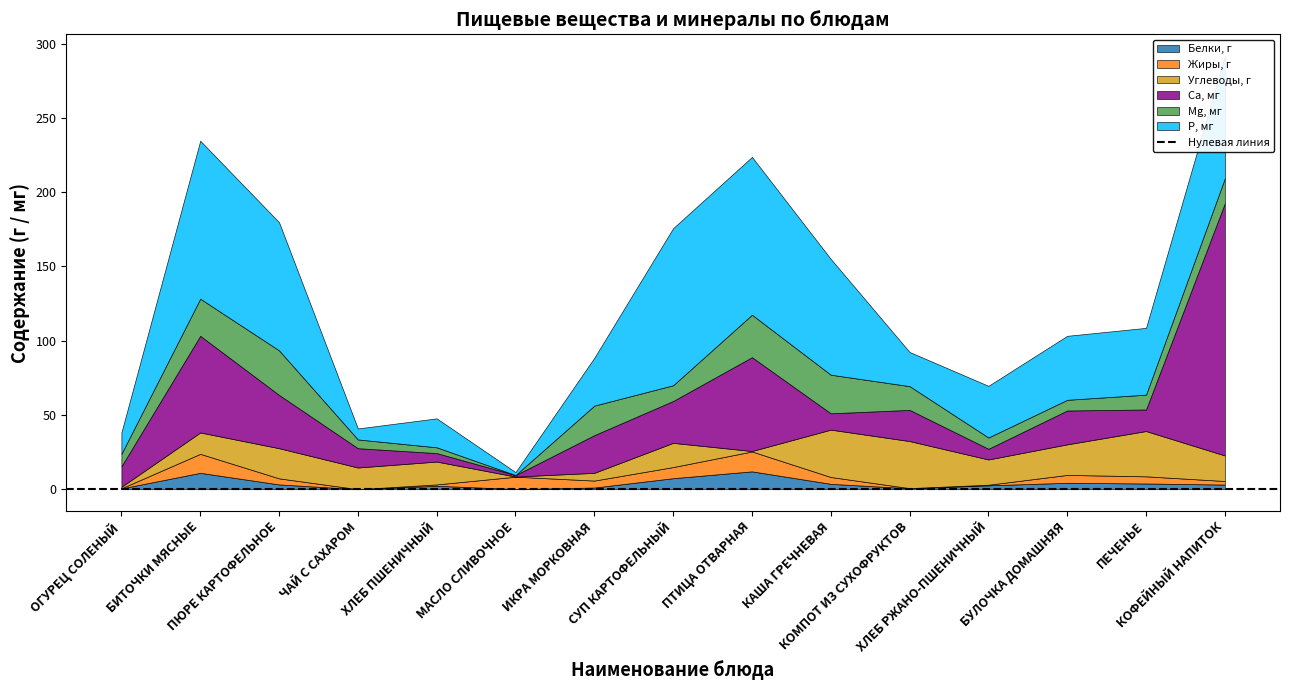

What is the label of the 5th point from the right?

КОМПОТ ИЗ СУХОФРУКТОВ